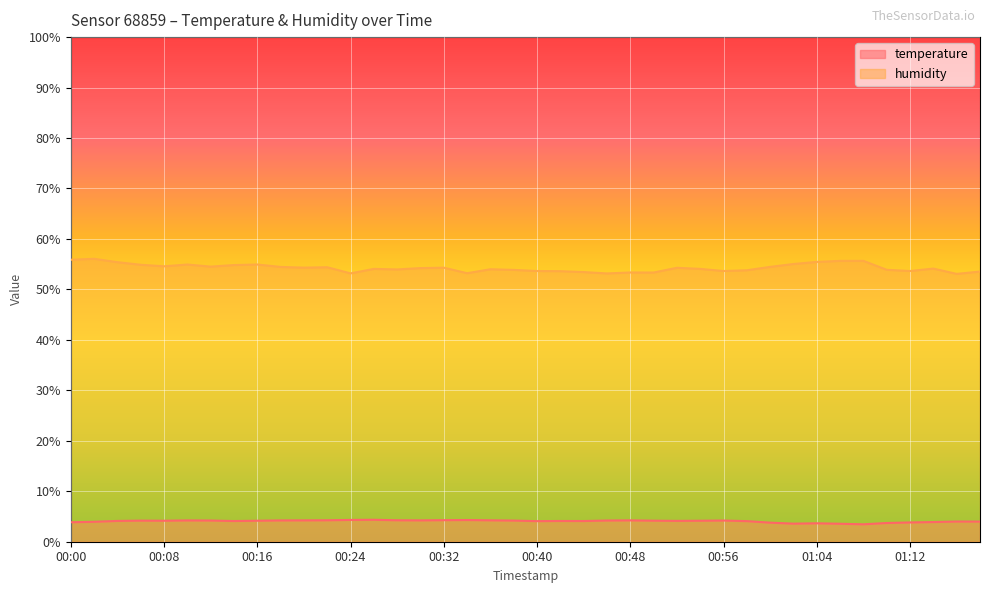

List the labels in order of humidity value, largest first.

00:02, 00:00, 01:06, 01:08, 01:04, 00:04, 01:02, 00:10, 00:16, 00:06, 00:14, 00:08, 00:12, 01:00, 00:18, 00:22, 00:20, 00:32, 00:52, 00:30, 01:14, 00:26, 00:54, 00:36, 00:28, 01:10, 00:38, 00:58, 00:40, 00:56, 01:12, 00:42, 01:18, 00:44, 00:48, 00:50, 00:34, 00:24, 00:46, 01:16